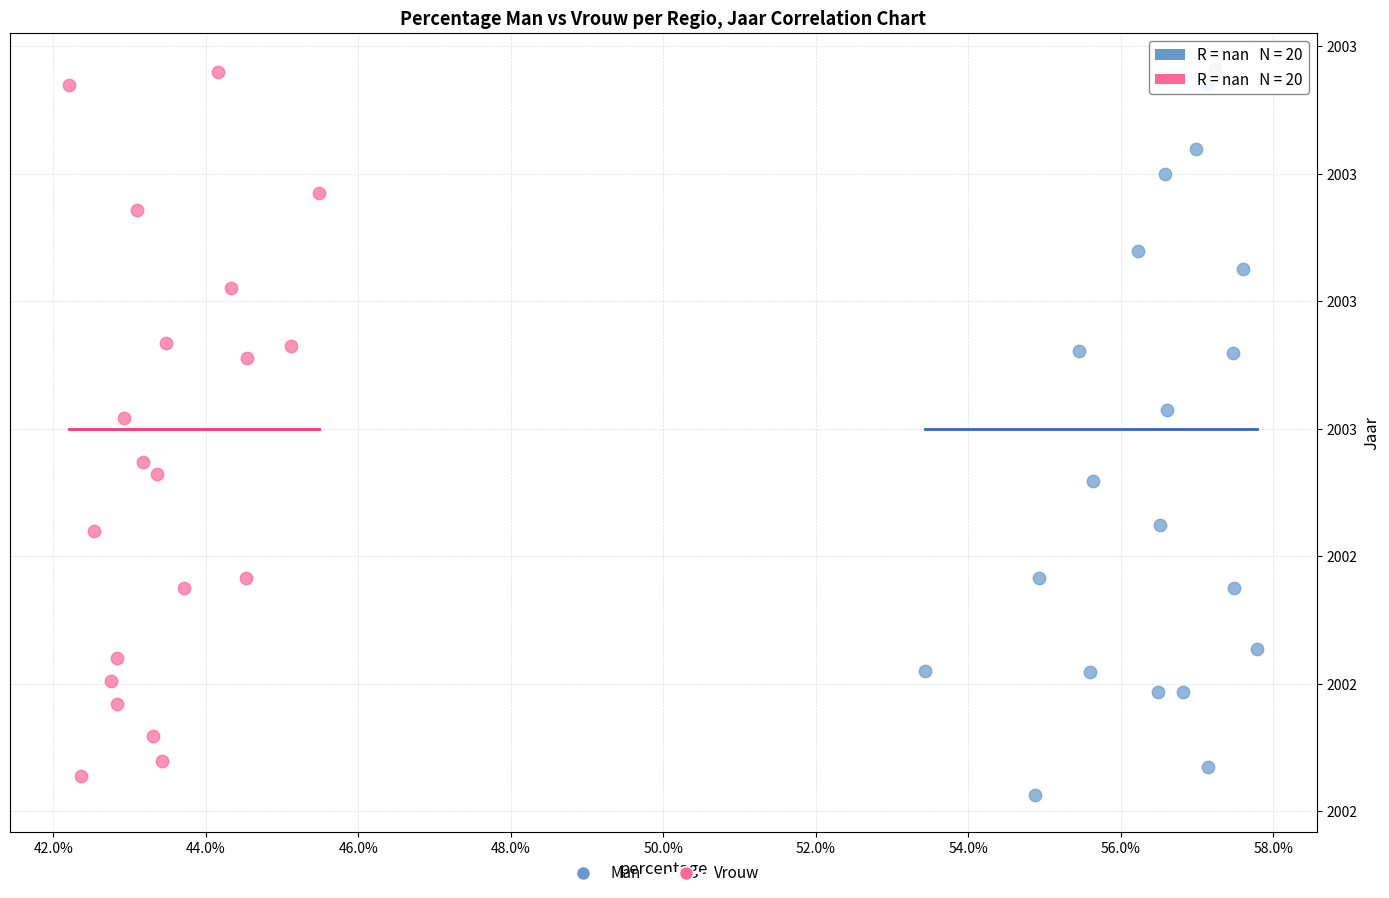

Which series has the widest spread of Y values?

Man